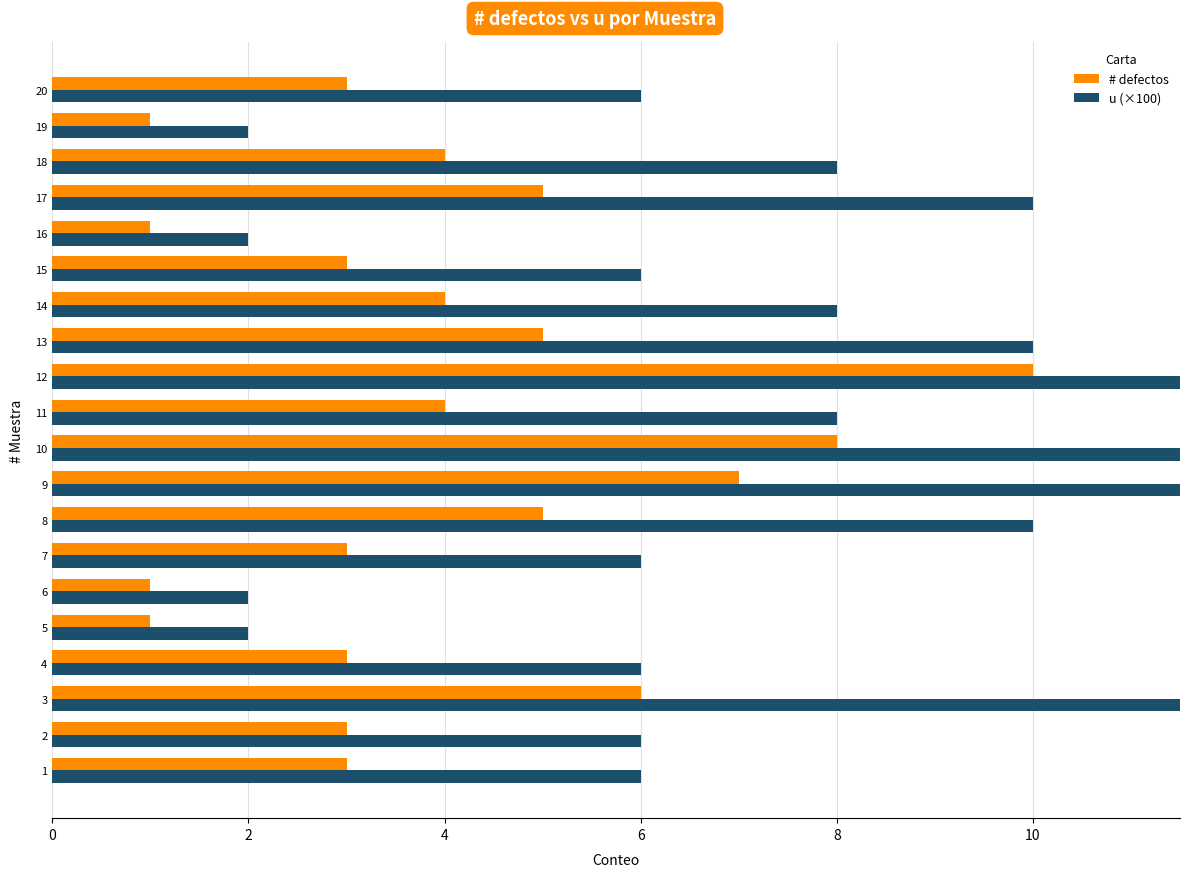

What is the maximum value for u (×100)?

20